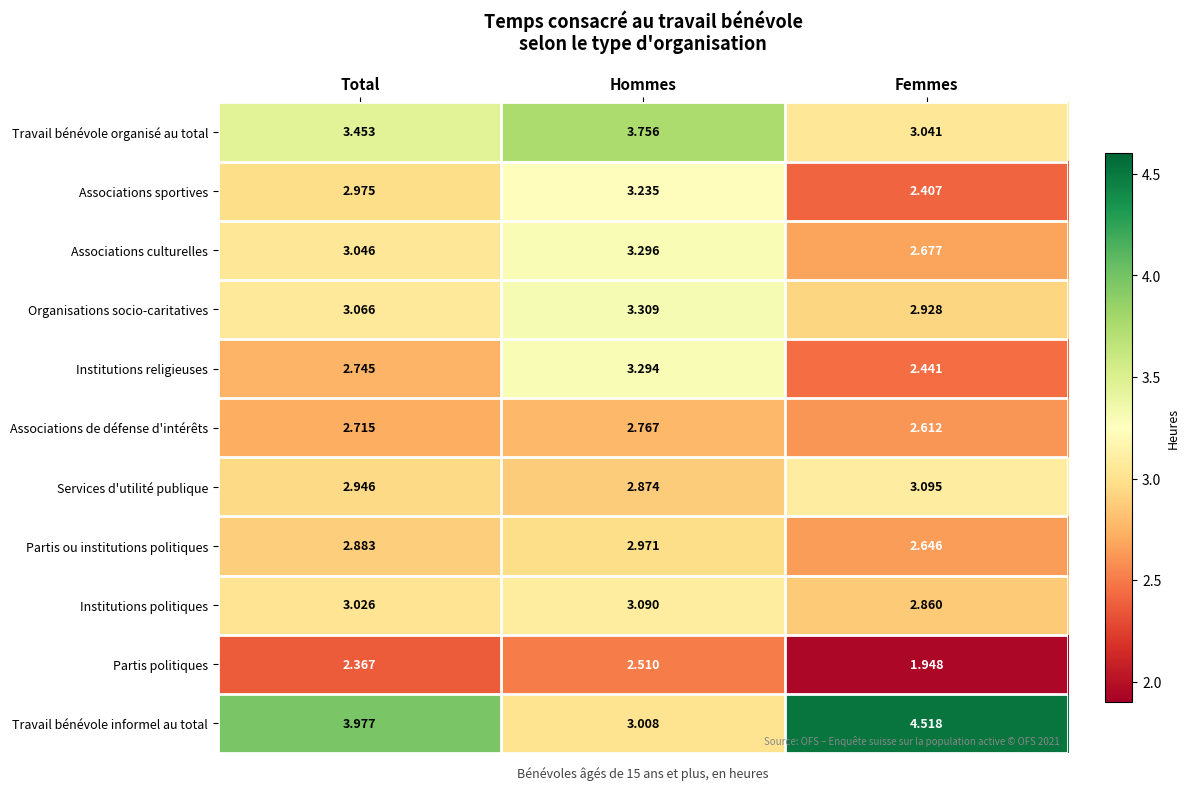

At which category is the sum across all series the highest?

Hommes